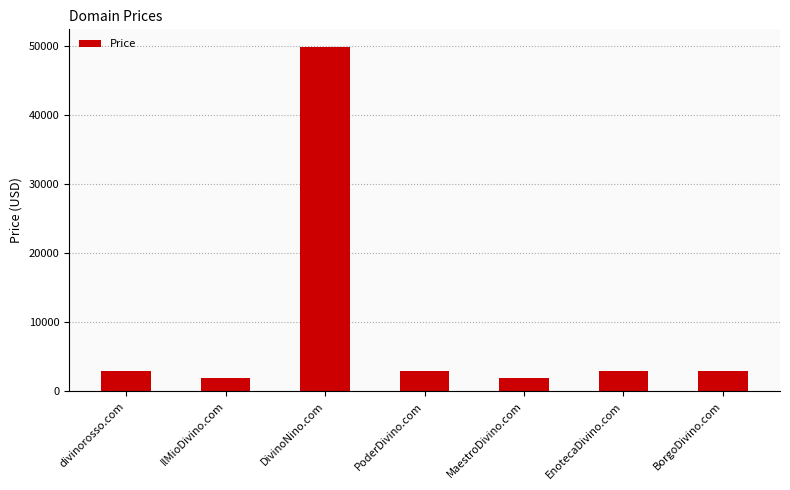

What is the difference between the values at MaestroDivino.com and EnotecaDivino.com?

1000